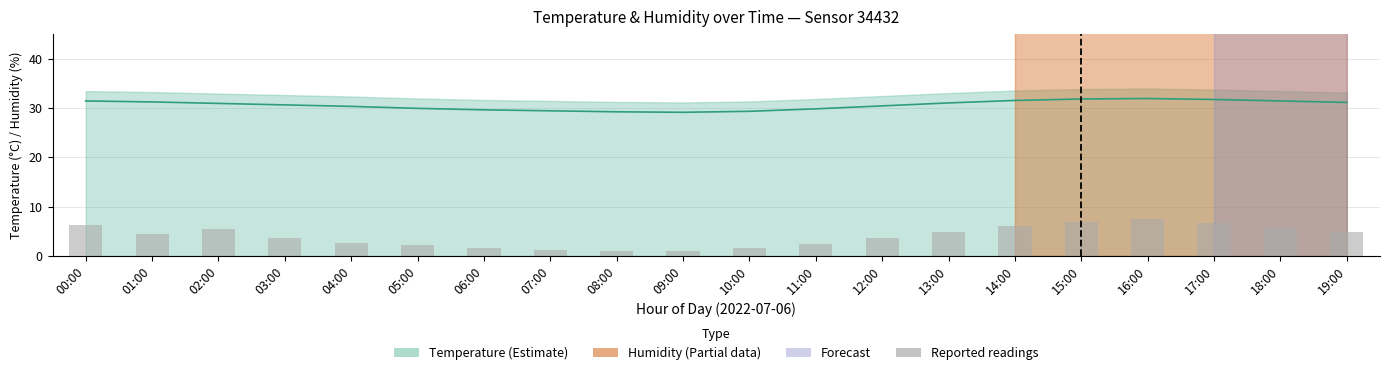

How many data points does each series have?

20